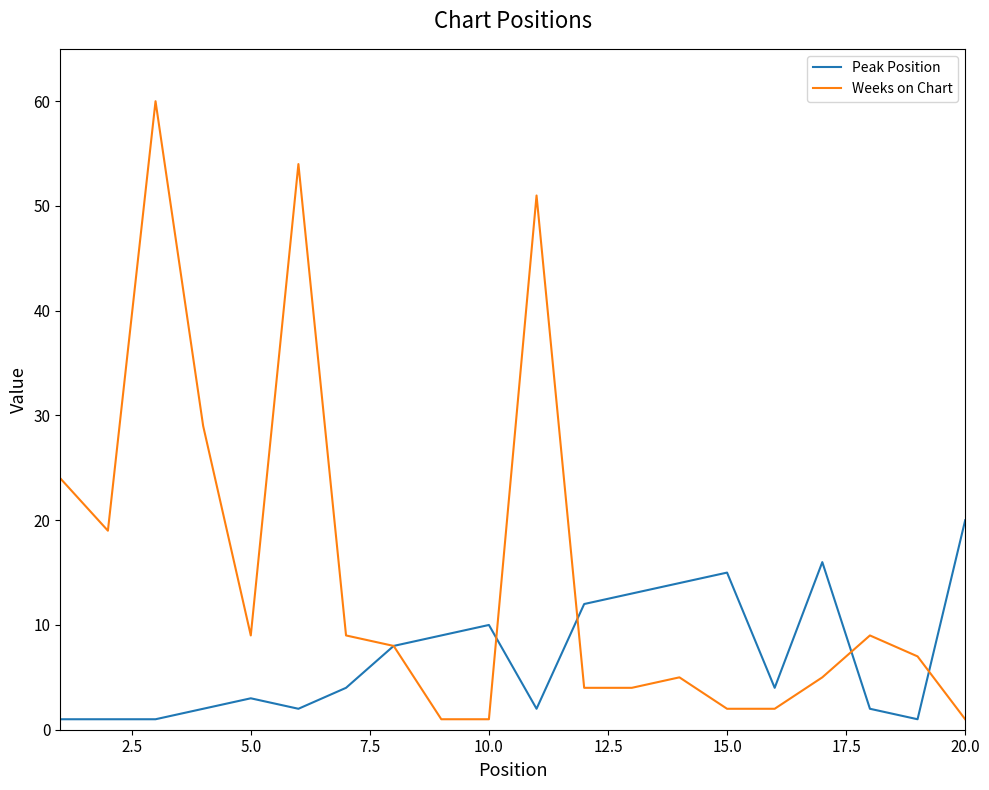

Which series has the largest total across all categories?

Weeks on Chart